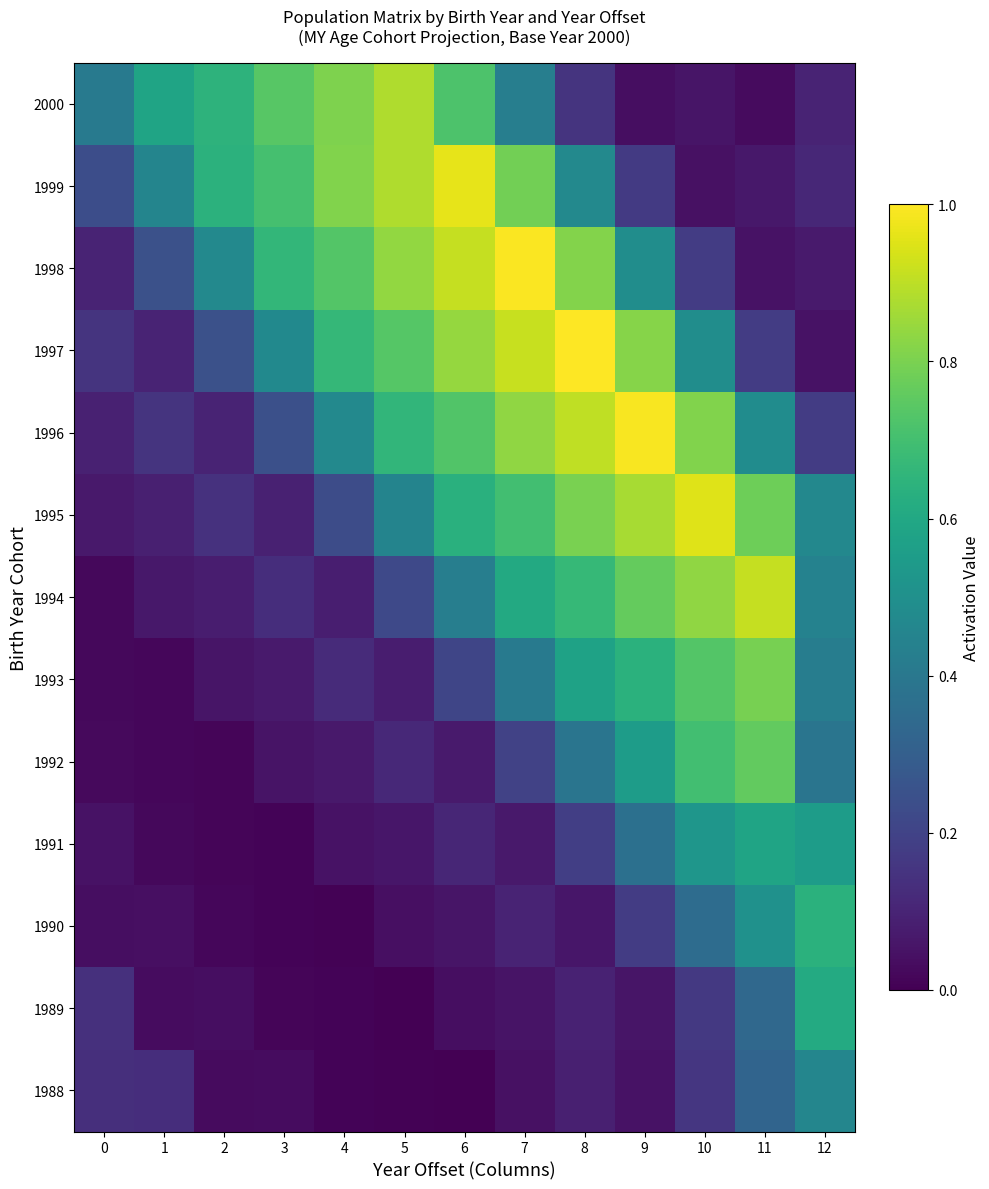

Rank the categories by 1989 value from highest to lowest.

12, 11, 10, 0, 8, 9, 7, 6, 2, 1, 3, 4, 5